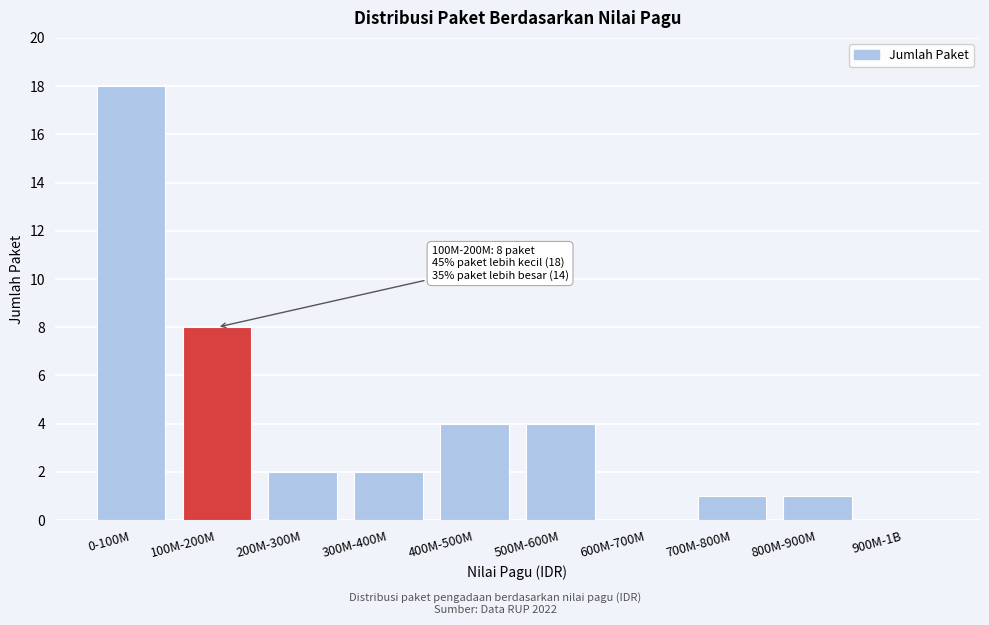

Reading left to right, transcribe all the data shown in this chart.

0-100M=18	100M-200M=8	200M-300M=2	300M-400M=2	400M-500M=4	500M-600M=4	600M-700M=0	700M-800M=1	800M-900M=1	900M-1B=0